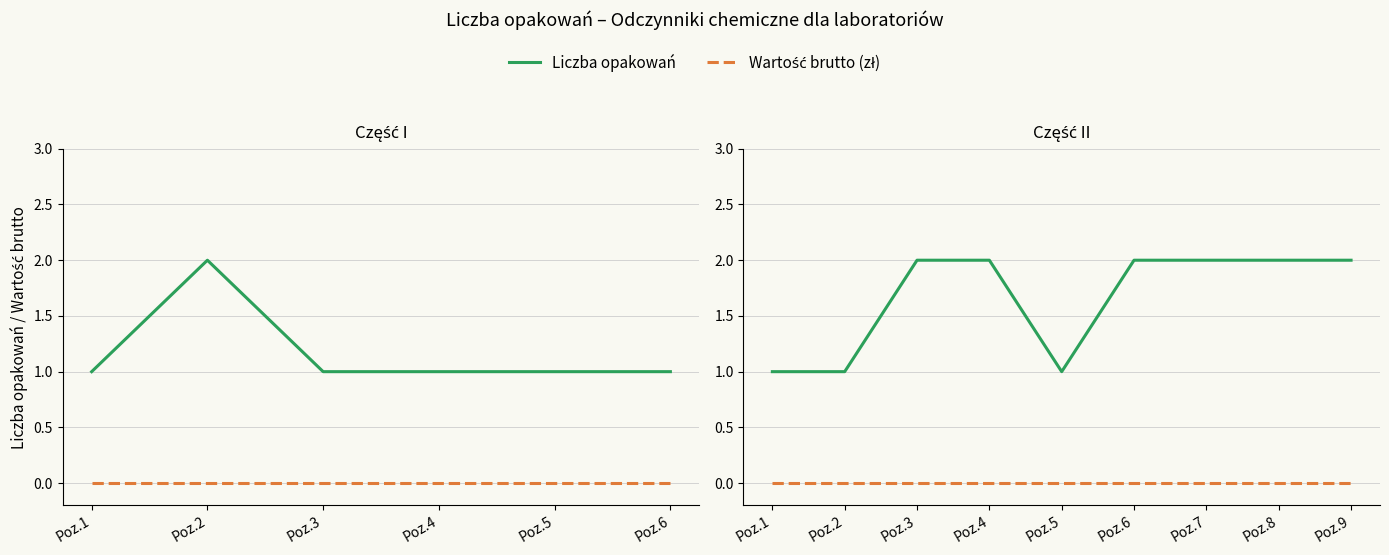

What are all the series names shown in the legend?

Liczba opakowań, Wartość brutto (zł)